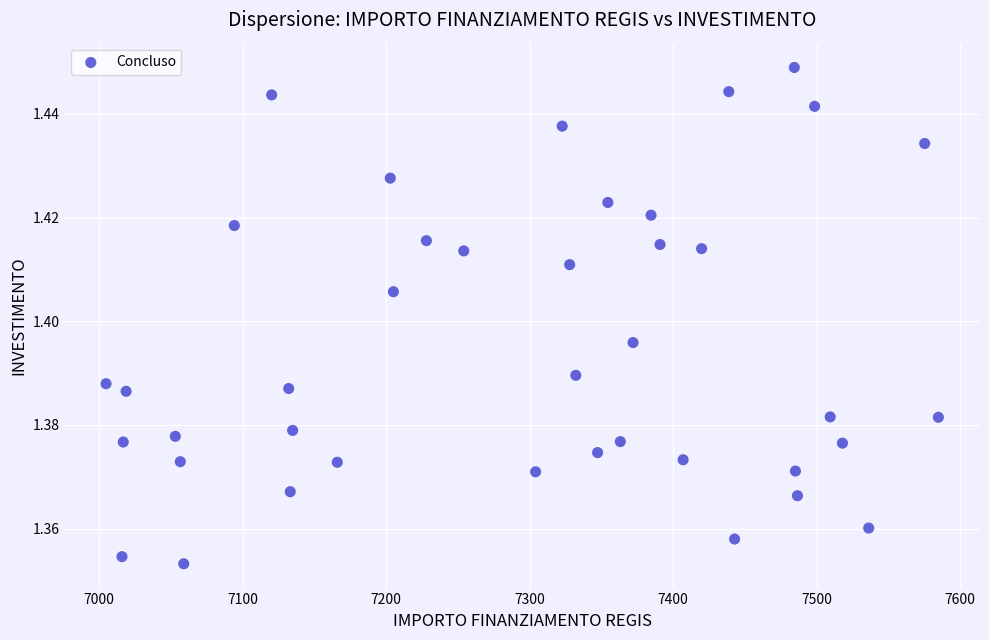

What is the range of X values (max minus min)?

580.0